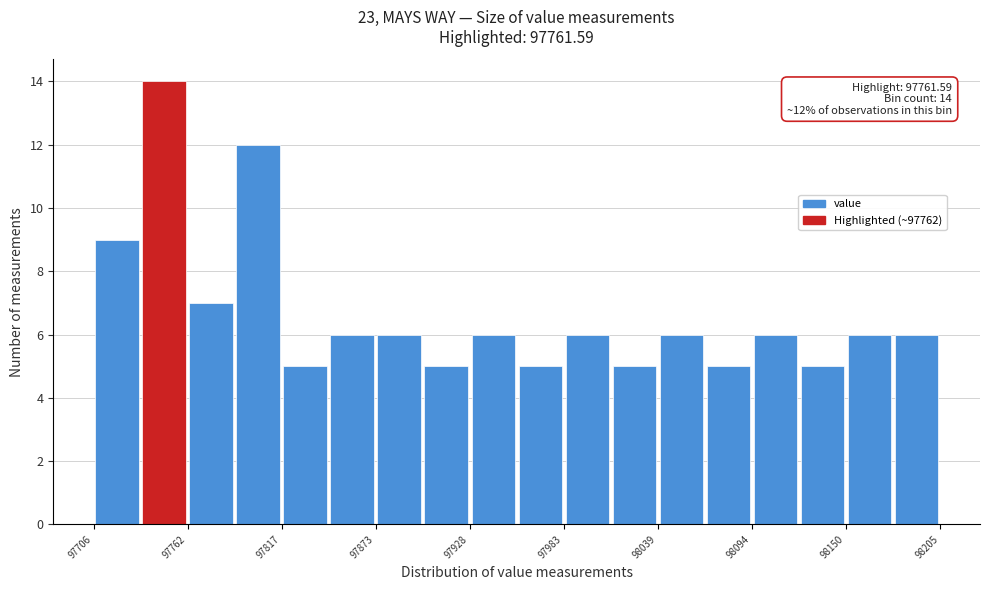

Around what value on the x-axis is the tallest bar? Give the approximate position of its centre, as read against the axis.

97750